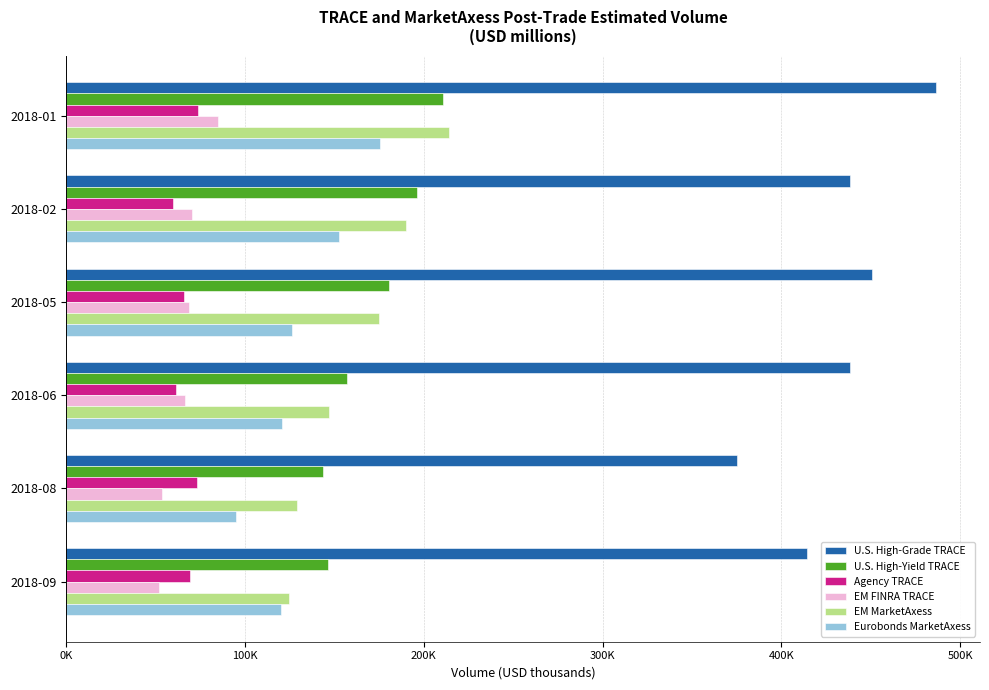

What are all the series names shown in the legend?

U.S. High-Grade TRACE, U.S. High-Yield TRACE, Agency TRACE, EM FINRA TRACE, EM MarketAxess, Eurobonds MarketAxess